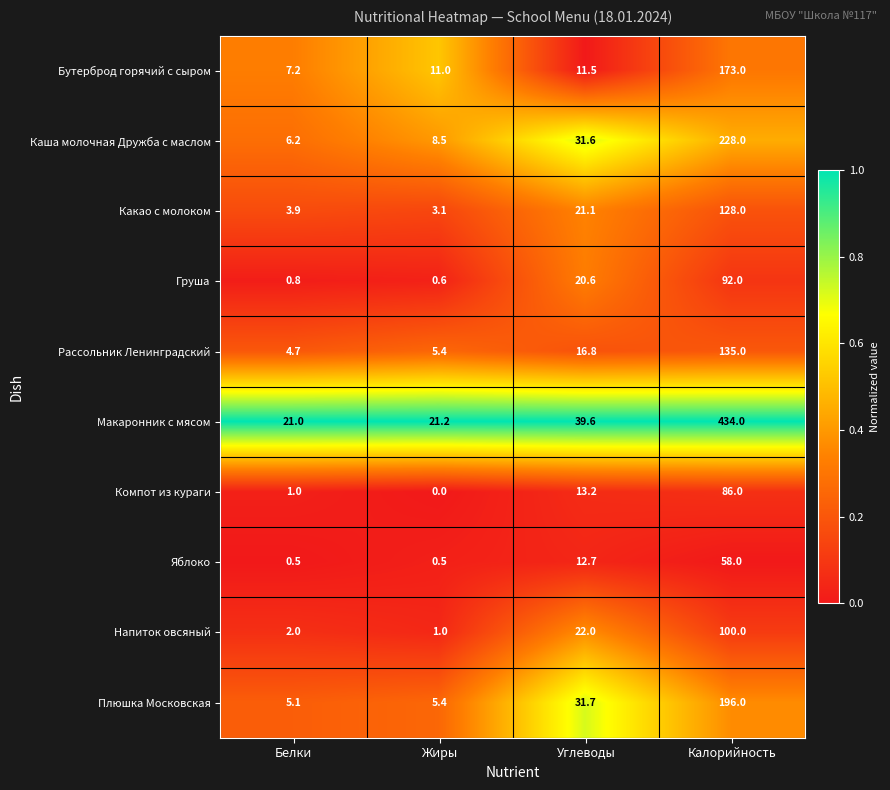

What is the sum of the Яблоко values at Белки and Жиры?

1.0